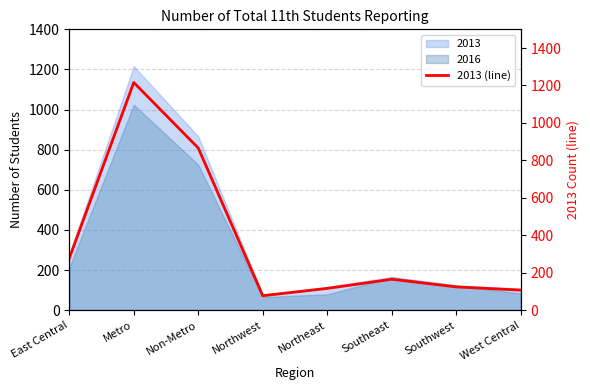

Which has a higher value, Northwest or Non-Metro?

Non-Metro